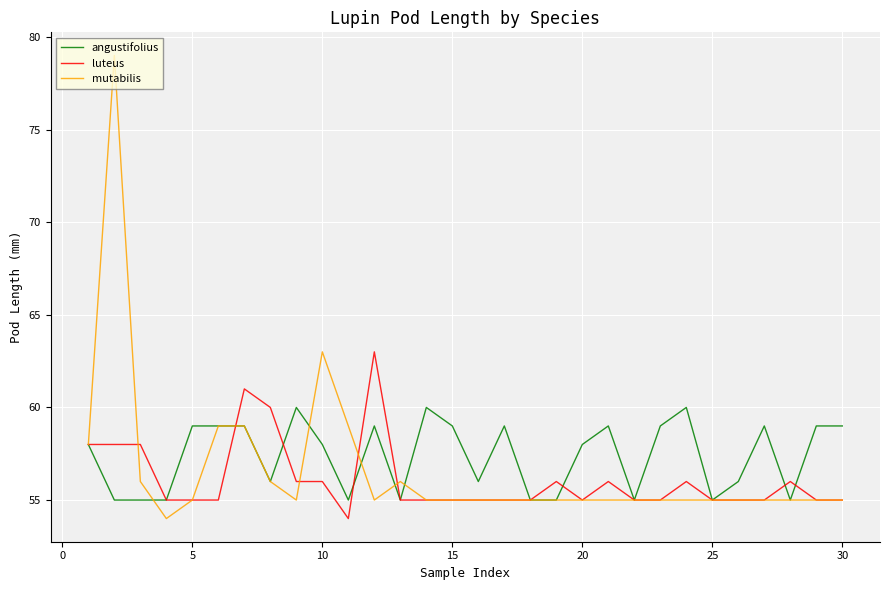

What is the highest value of the luteus series?

63